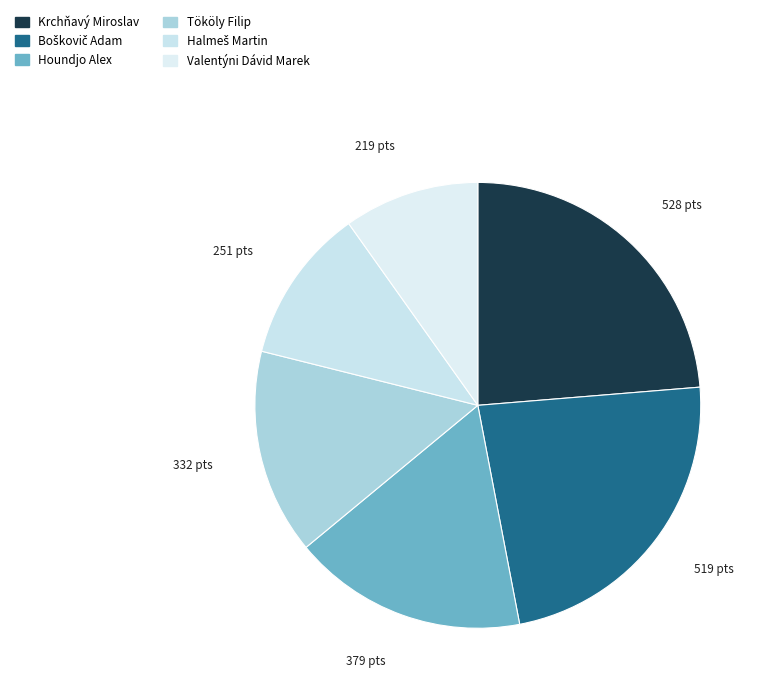

How many segments does this pie chart have?

6